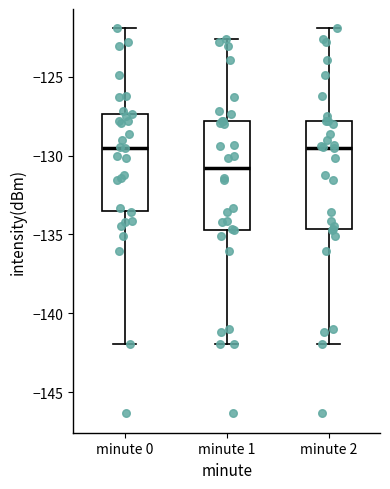

Reading left to right, transcribe this box plot: for each box, give where its median line is, the range the box spans, and where its two whiskers end, as read against the y-axis. The values are not printed on the chart, so give them approximately, as read against the axis.

minute 0: median -129.5, box -133.5 to -127.5, whiskers -142.0 to -122.0
minute 1: median -131.0, box -134.5 to -128.0, whiskers -142.0 to -122.5
minute 2: median -129.5, box -134.5 to -128.0, whiskers -142.0 to -122.0